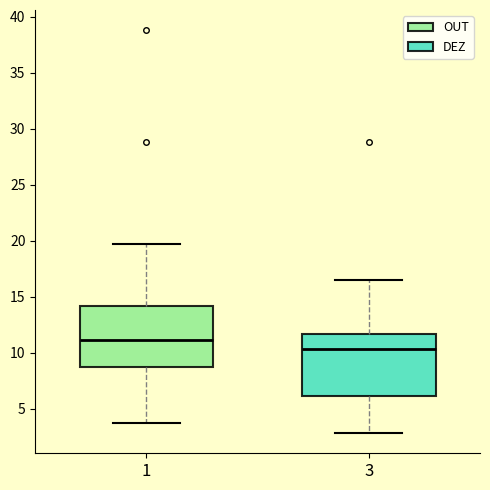

Where does the lower whisker of the box at x = 3 end on the y-axis? The values are not printed on the chart, so give them approximately, as read against the axis.

3.0